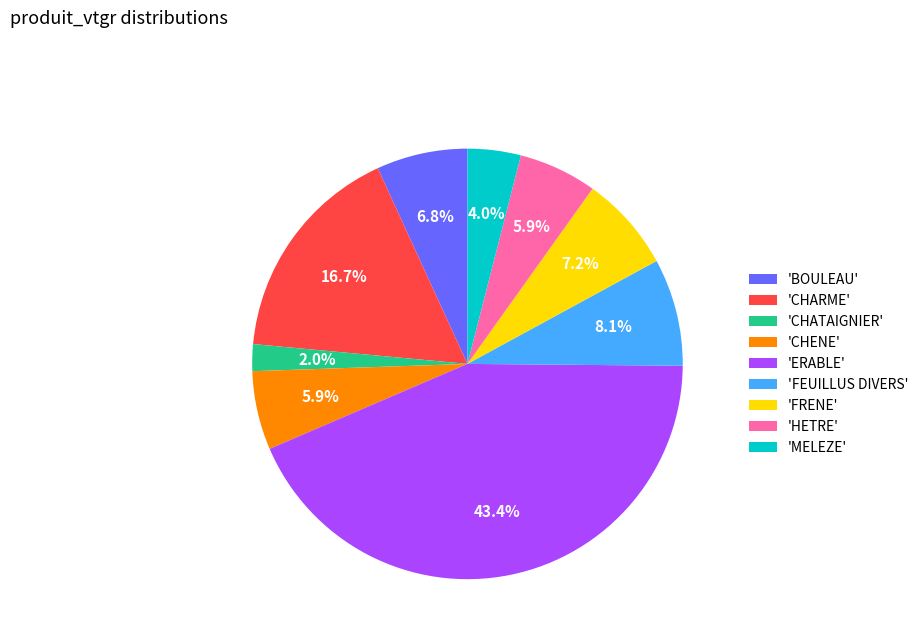

Do 'FEUILLUS DIVERS' and 'FRENE' together represent more than half of the pie?

No